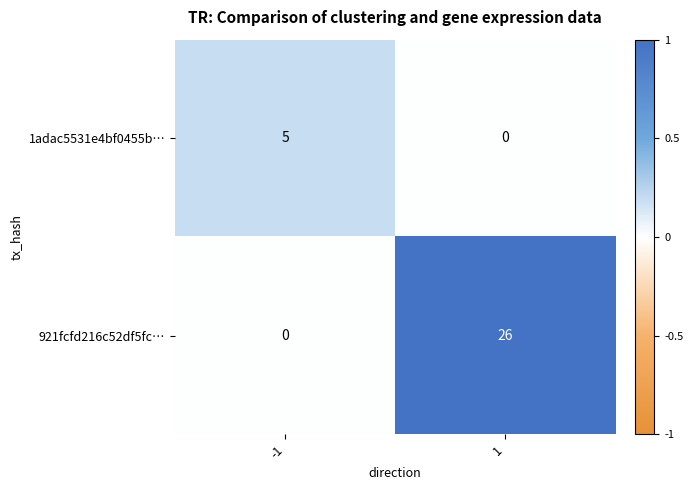

List the series in order of their peak value, highest first.

921fcfd216c52df5fc…, 1adac5531e4bf0455b…